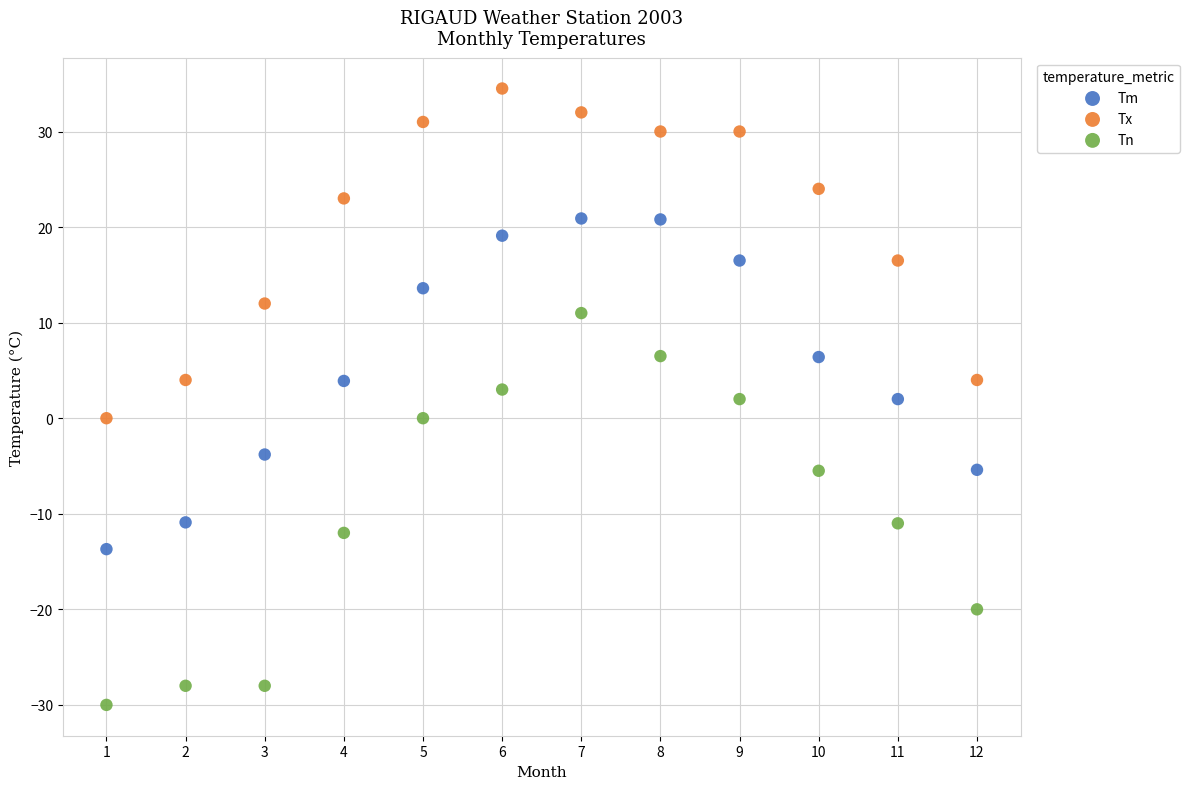

Which series contains the lowest Y value?

Tn